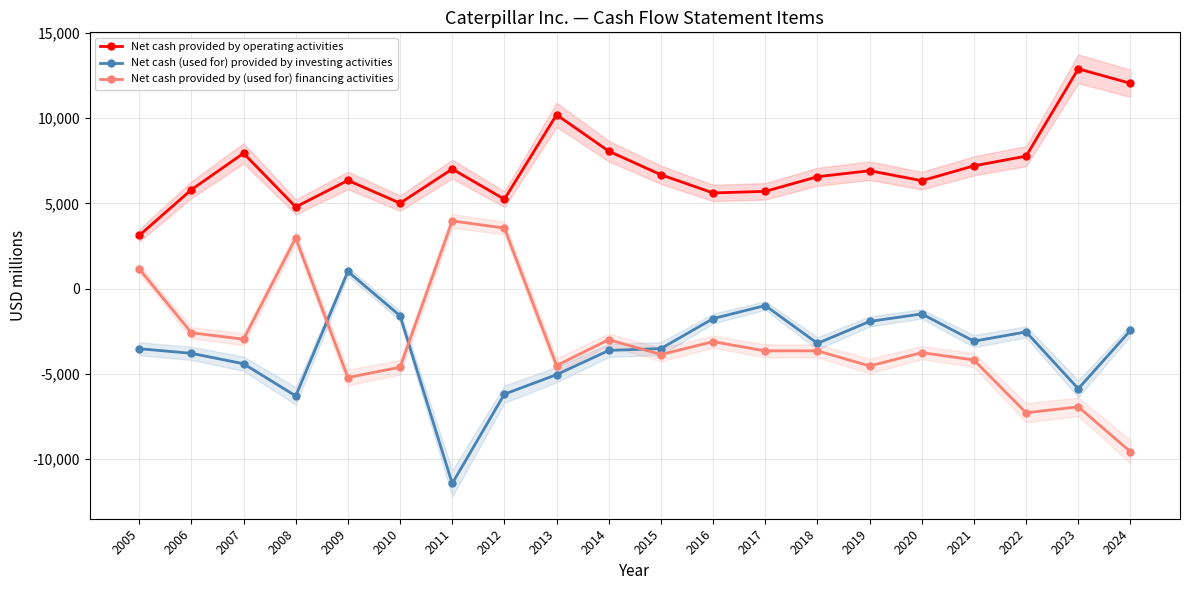

True or false: Net cash (used for) provided by investing activities and Net cash provided by operating activities cross at least once.

False